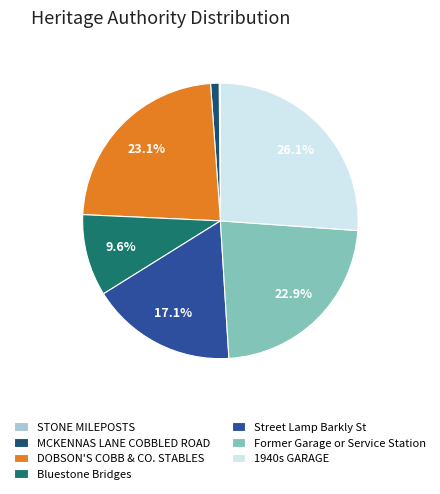

Which slice is the largest?

1940s GARAGE